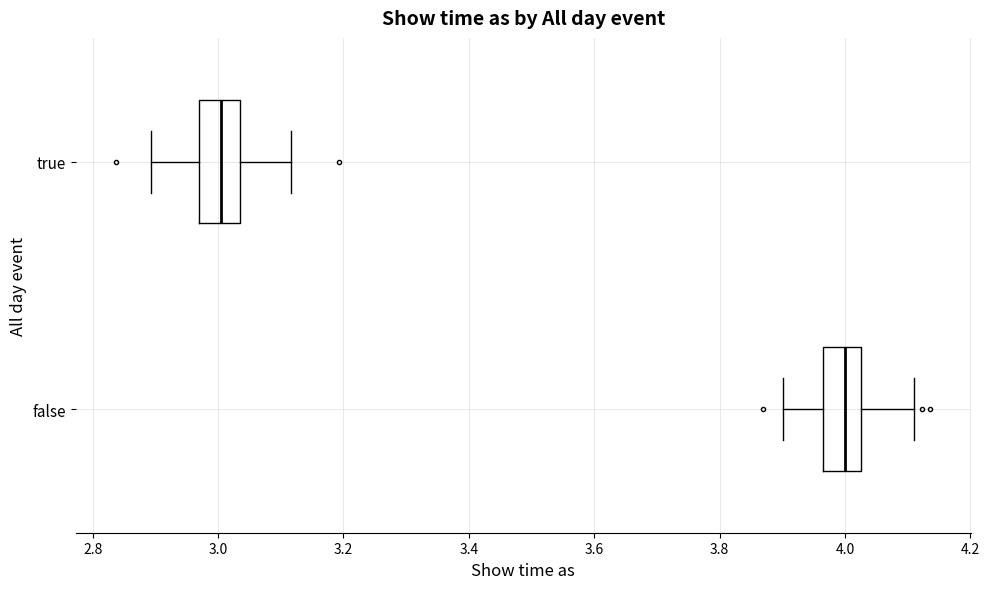

Where does the median line of the box for true sit on the x-axis? The values are not printed on the chart, so give them approximately, as read against the axis.

3.00